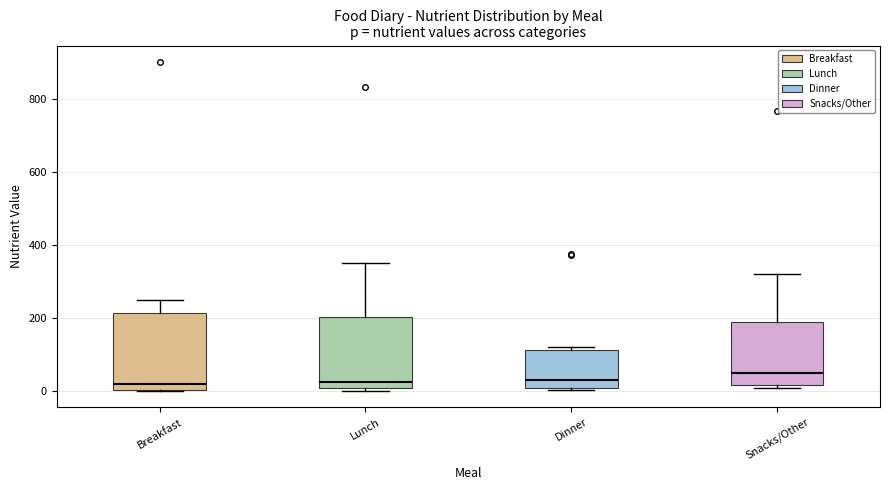

Reading left to right, read every box against the y-axis: the position of its median line, the range the box covers, and the ends of its whiskers. The values are not printed on the chart, so give them approximately, as read against the axis.

Breakfast: median 20, box 0 to 220, whiskers 0 to 240
Lunch: median 20, box 0 to 200, whiskers 0 (just below the box's lower edge) to 360
Dinner: median 40, box 0 to 120, whiskers 0 to 120 (just above the box's upper edge)
Snacks/Other: median 40, box 20 to 200, whiskers 0 to 320